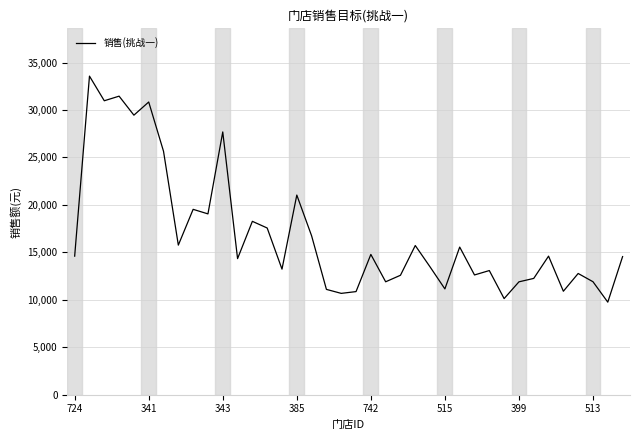

What is the difference between the maximum and minimum values?

23813.1